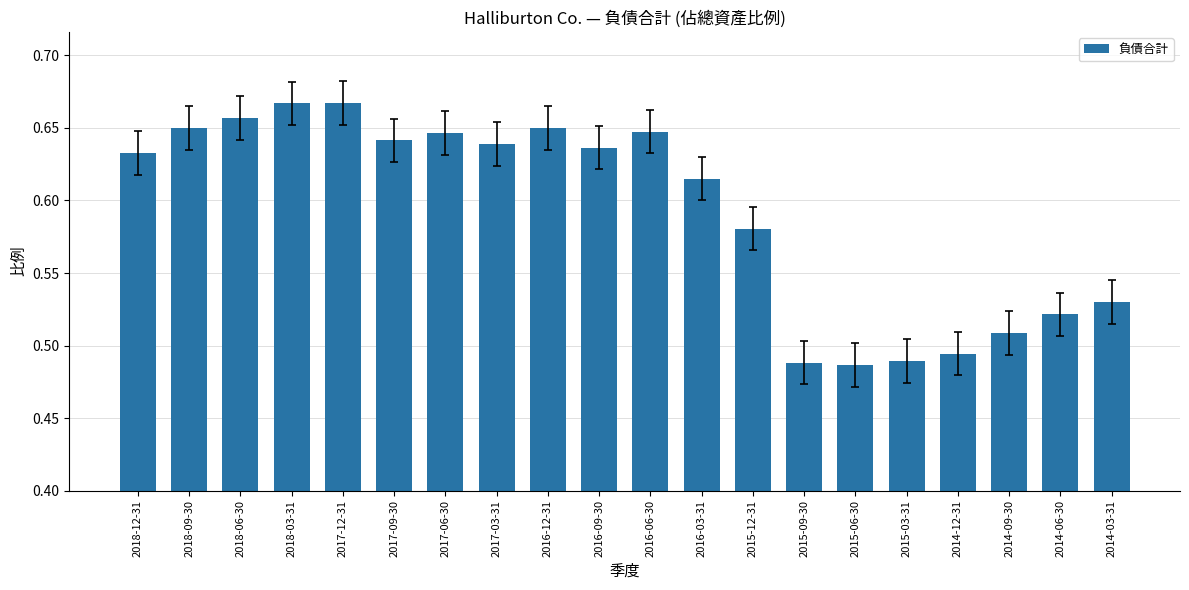

What position from the right is 2015-09-30?

7